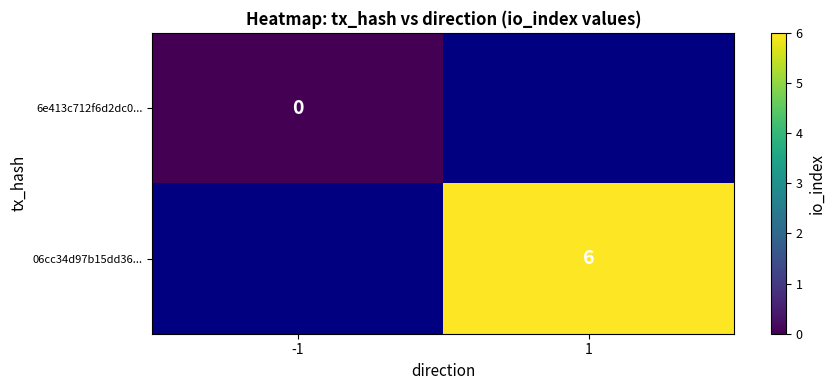

How many series are shown in this chart?

2